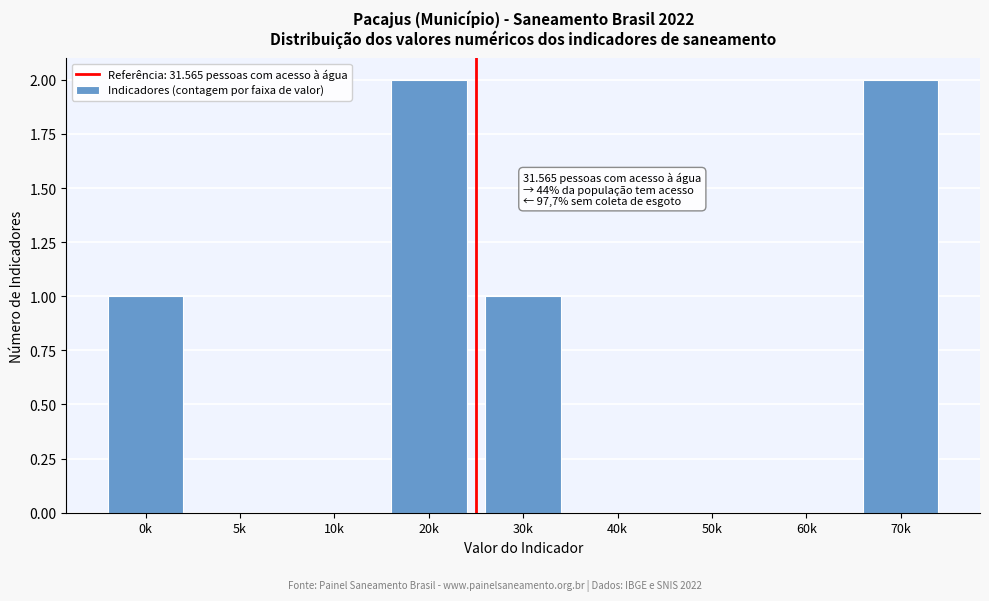

Reading right to left, what are all the values shown in this chart?

70k=2	60k=0	50k=0	40k=0	30k=1	20k=2	10k=0	5k=0	0k=1